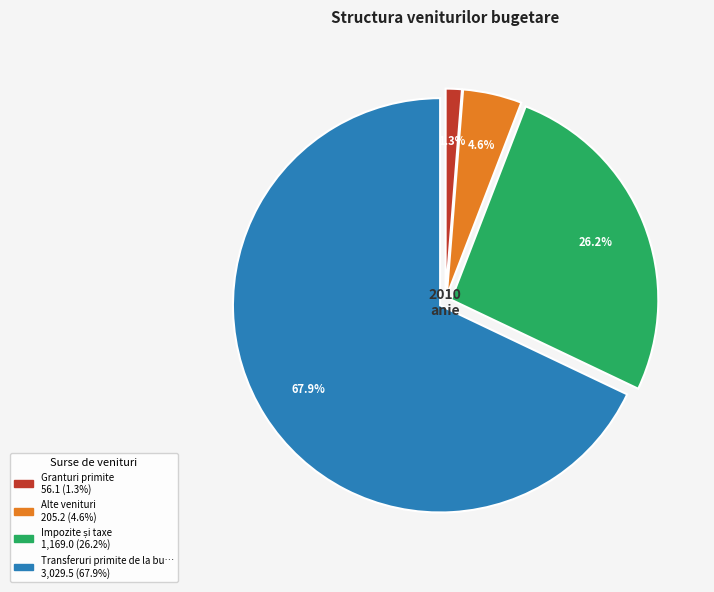

Is there any slice that represents more than half of the pie?

Yes